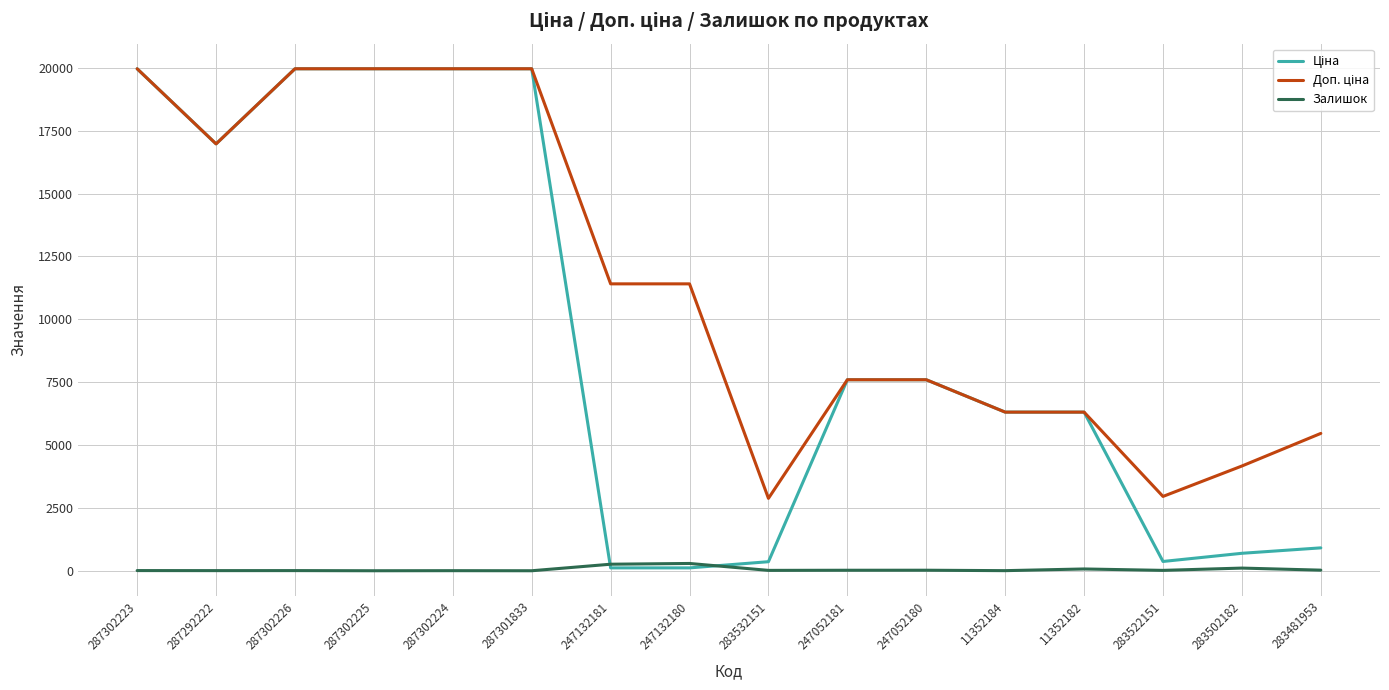

What is the greatest value displayed?

19964.2